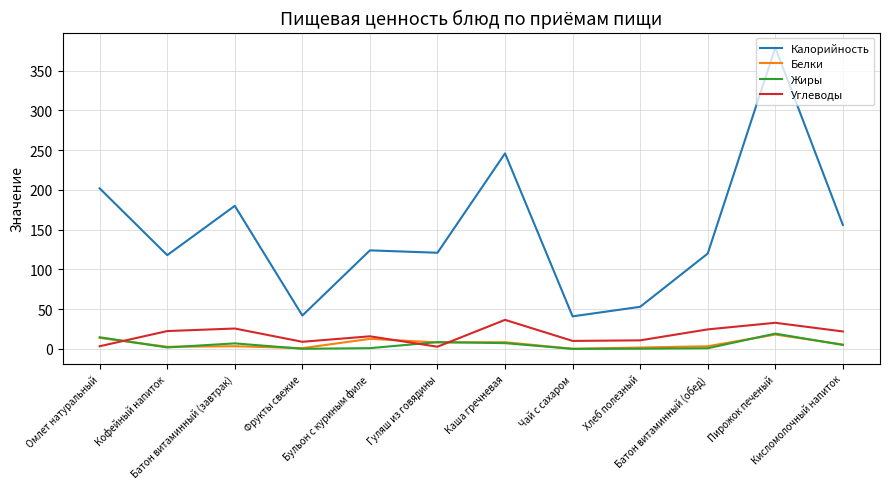

True or false: Углеводы has a value of 48.8 at Пирожок печеный.

False